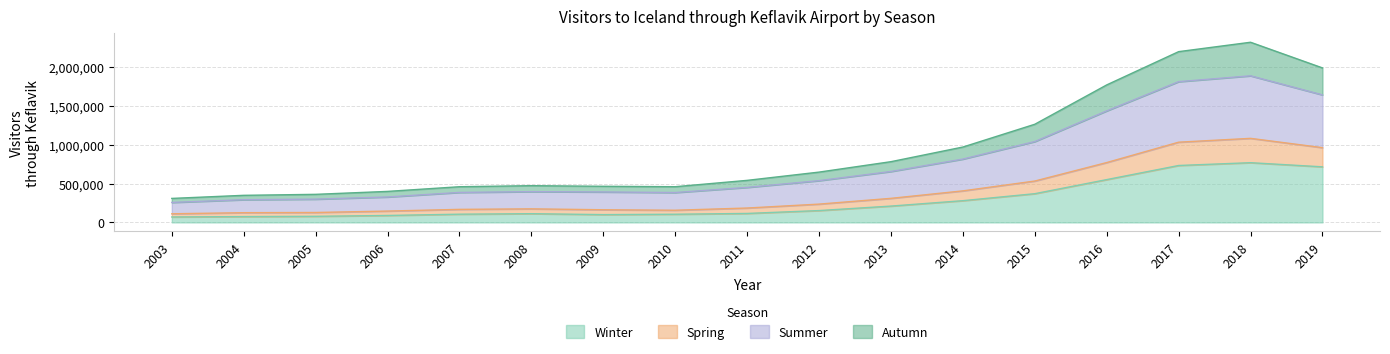

What is the total value across all series at 2015?

1261938